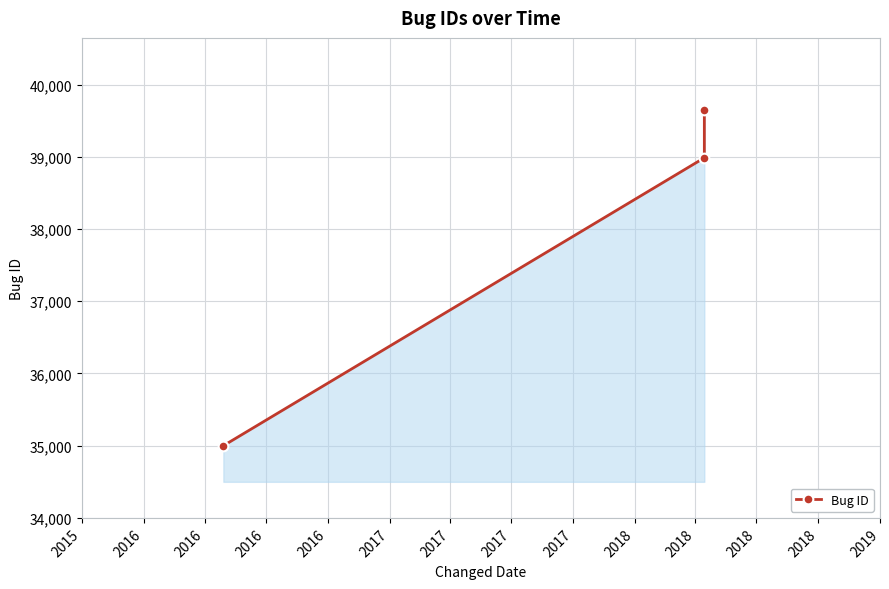

What is the average value?

37878